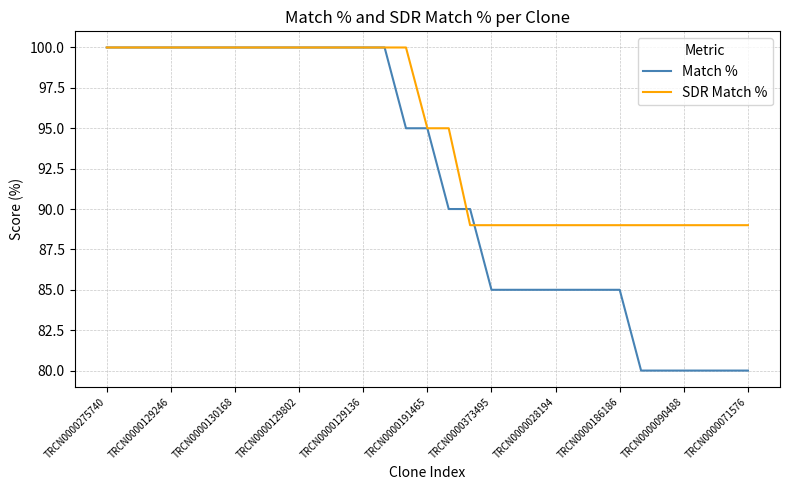

Which series has the largest range (max minus min)?

Match %